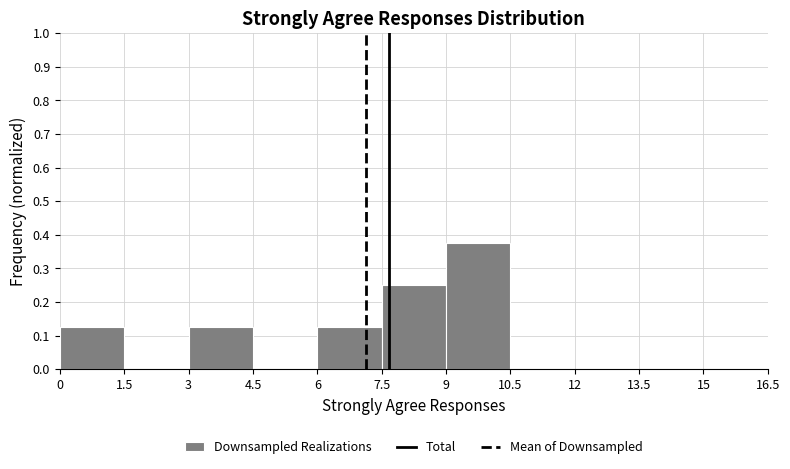

Over which range of the x-axis is the bar tallest?

9 to 10.5